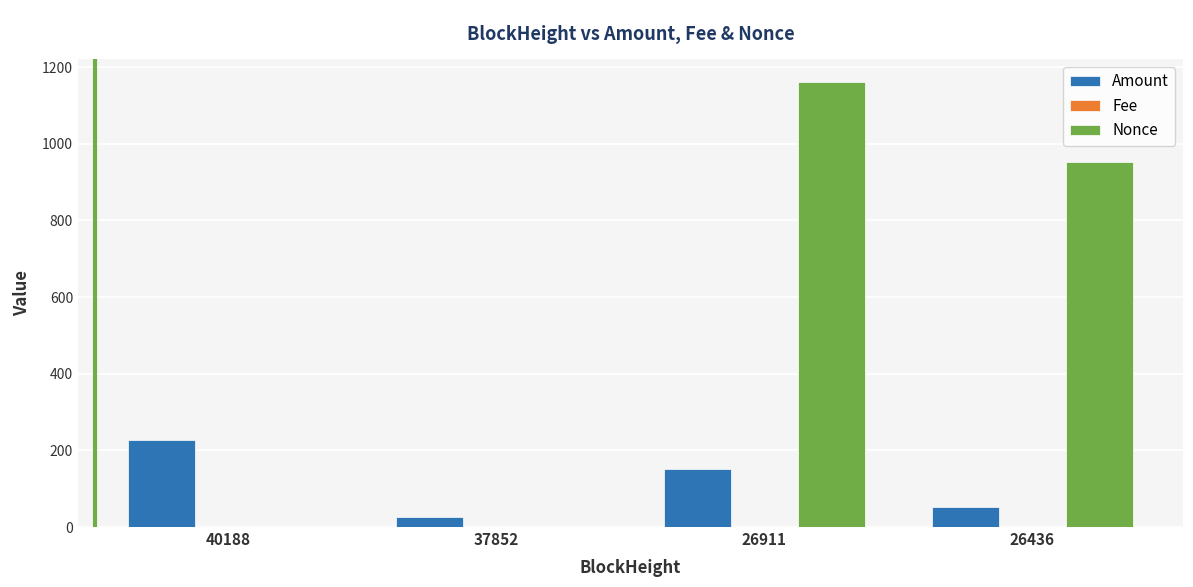

The Nonce series shows 1162.0 at 26911. True or false?

True